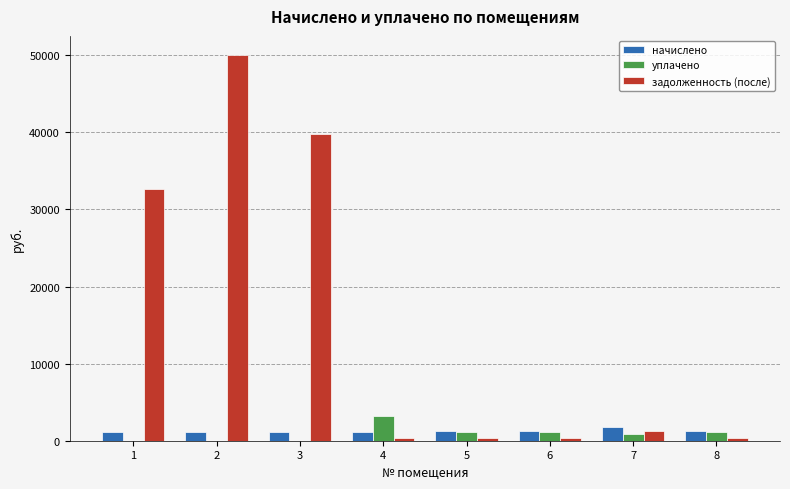

At which label is задолженность (после) closest to 25196?

1